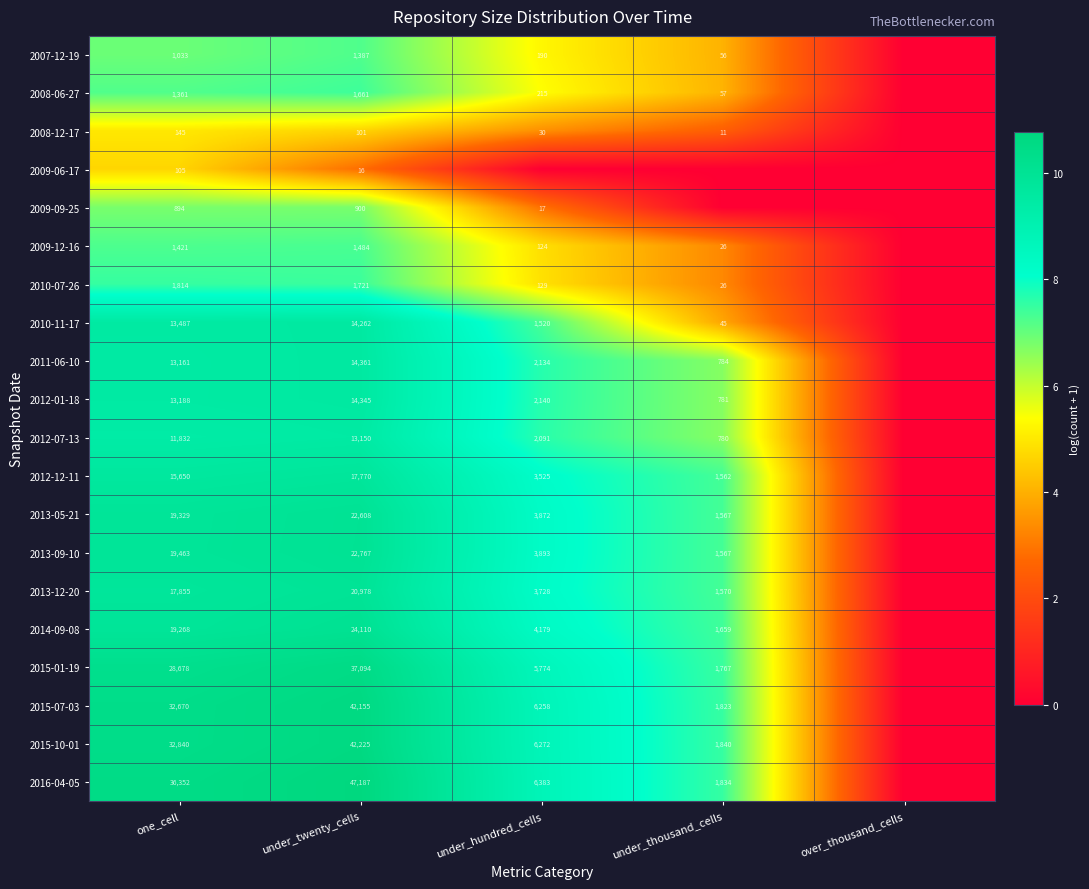

What is the difference between the highest and lowest values at under_thousand_cells?

7.5